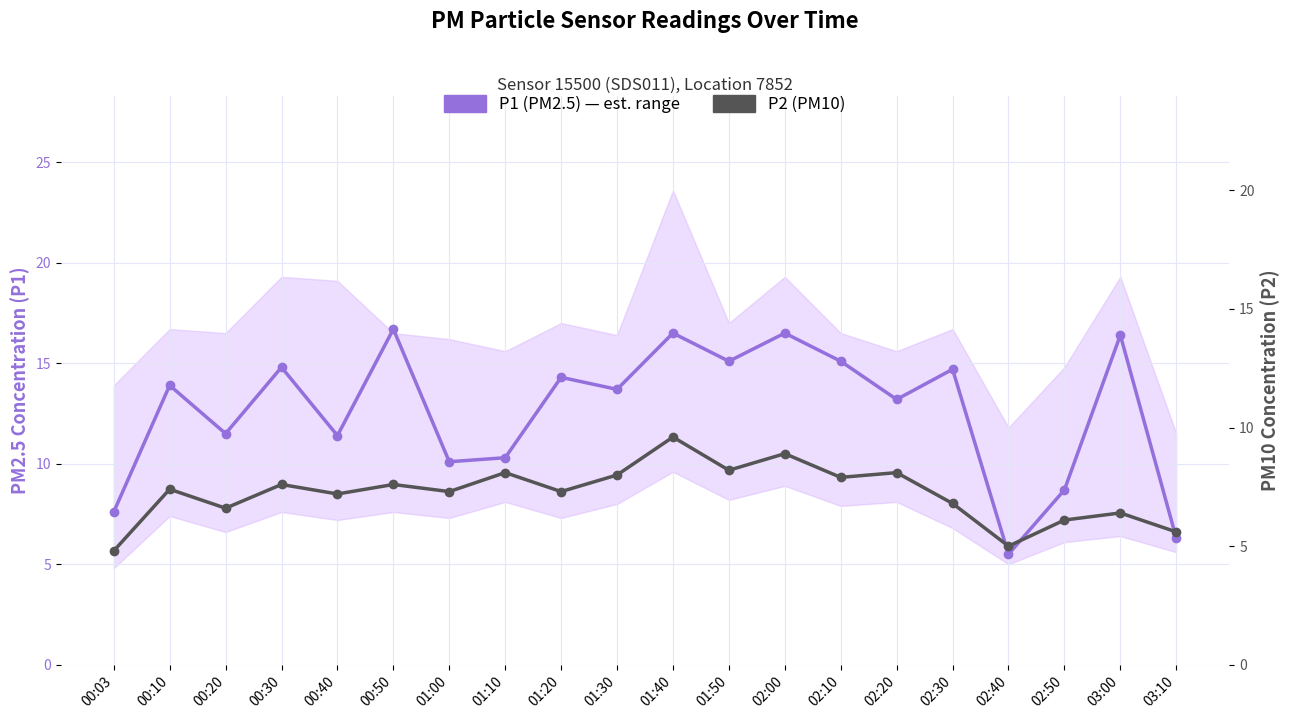

True or false: P2 (PM10) and P1 (PM2.5) intersect in this chart.

False